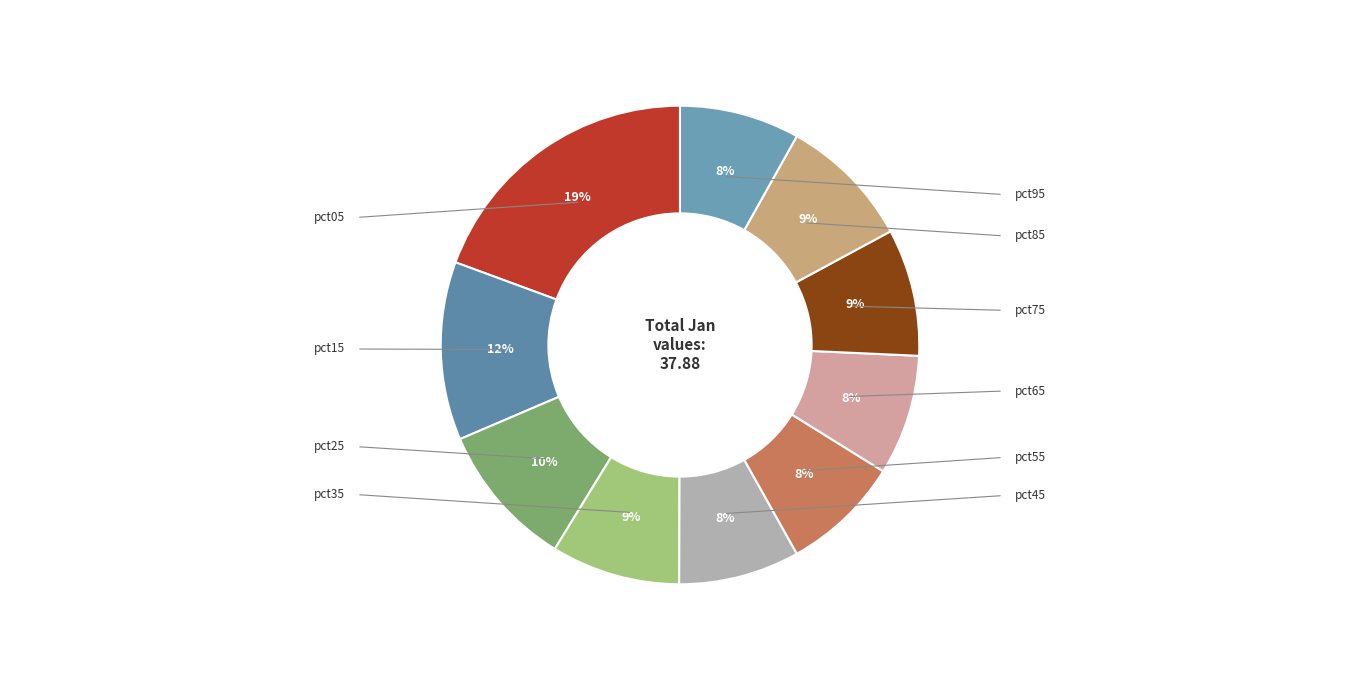

Is there a majority slice in this chart?

No